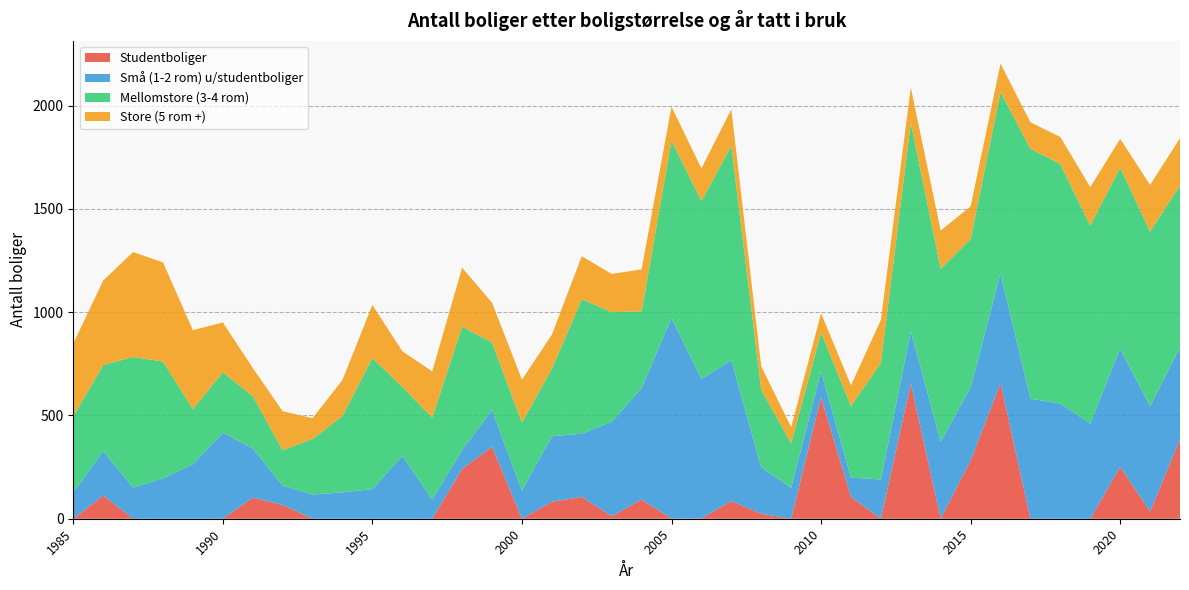

Reading right to left, transcribe all the data shown in this chart.

Studentboliger: 2022=384	2021=35	2020=251	2019=0	2018=0	2017=0	2016=656	2015=282	2014=0	2013=654	2012=0	2011=105	2010=588	2009=0	2008=24	2007=85	2006=2	2005=0	2004=93	2003=12	2002=106	2001=82	2000=0	1999=349	1998=241	1997=0	1996=0	1995=0	1994=0	1993=0	1992=67	1991=102	1990=0	1989=0	1988=0	1987=0	1986=112	1985=0
Små (1-2 rom) u/studentboliger: 2022=446	2021=509	2020=573	2019=460	2018=558	2017=581	2016=532	2015=353	2014=374	2013=253	2012=190	2011=94	2010=124	2009=150	2008=225	2007=682	2006=675	2005=972	2004=540	2003=457	2002=306	2001=317	2000=137	1999=176	1998=93	1997=93	1996=305	1995=143	1994=128	1993=117	1992=93	1991=239	1990=416	1989=264	1988=196	1987=151	1986=216	1985=127
Mellomstore (3-4 rom): 2022=783	2021=846	2020=876	2019=959	2018=1159	2017=1210	2016=878	2015=719	2014=836	2013=1010	2012=564	2011=346	2010=189	2009=214	2008=376	2007=1038	2006=861	2005=858	2004=371	2003=531	2002=651	2001=327	2000=328	1999=328	1998=596	1997=396	1996=333	1995=635	1994=369	1993=269	1992=172	1991=253	1990=293	1989=267	1988=565	1987=632	1986=416	1985=369
Store (5 rom +): 2022=229	2021=226	2020=139	2019=186	2018=131	2017=128	2016=137	2015=158	2014=185	2013=170	2012=208	2011=101	2010=94	2009=79	2008=113	2007=177	2006=158	2005=165	2004=203	2003=185	2002=208	2001=165	2000=208	1999=193	1998=285	1997=224	1996=173	1995=257	1994=175	1993=101	1992=188	1991=136	1990=241	1989=382	1988=480	1987=508	1986=409	1985=352